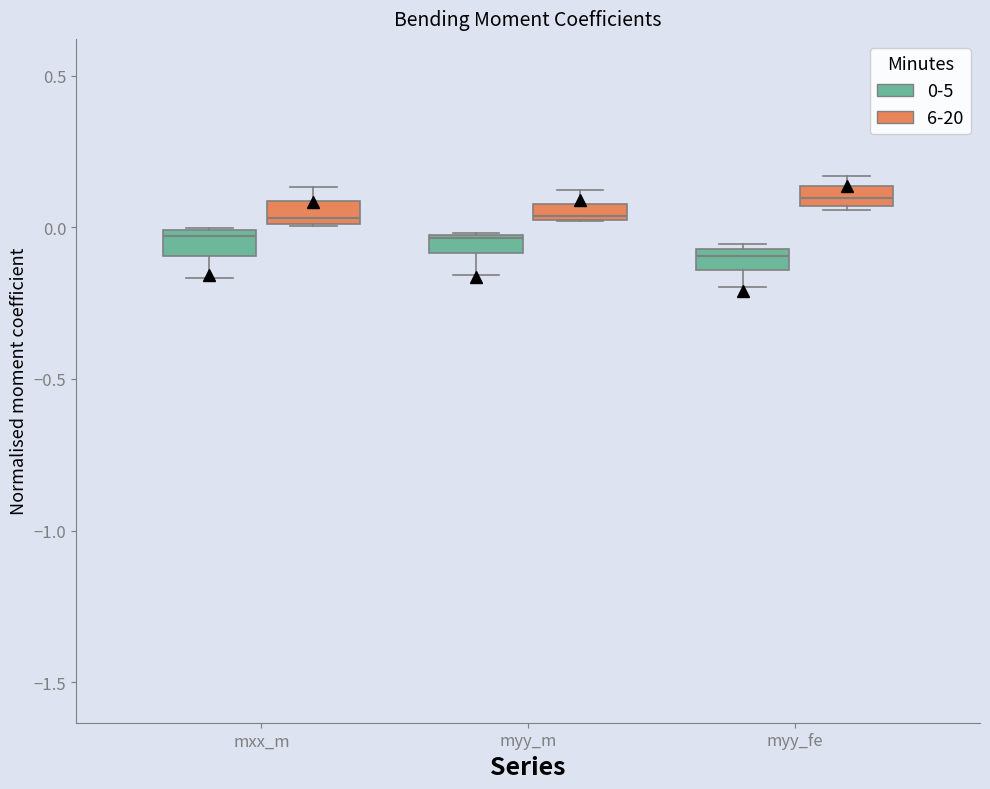

Which box's median line is the highest?

myy_fe (6-20)